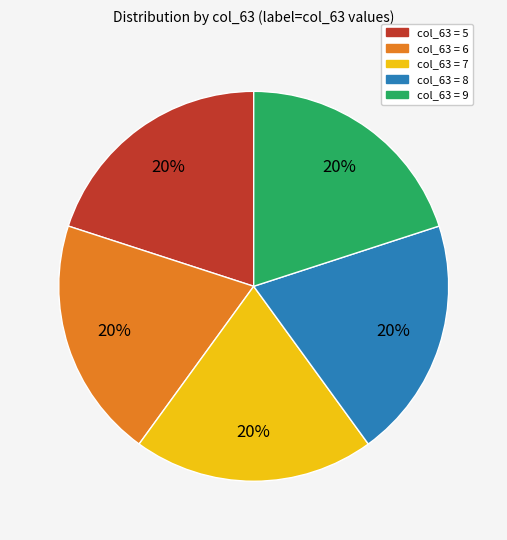

Is there a majority slice in this chart?

No